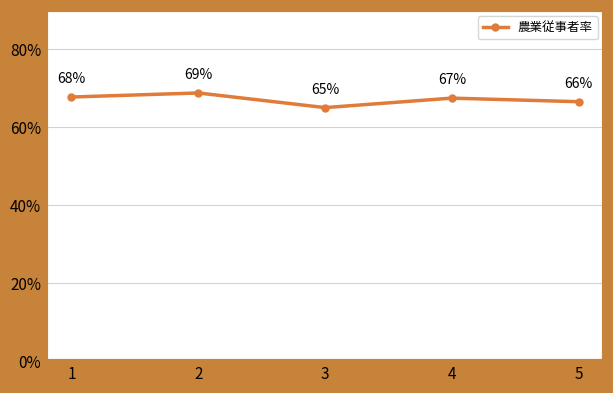

Rank the categories by value from highest to lowest.

2, 1, 4, 5, 3